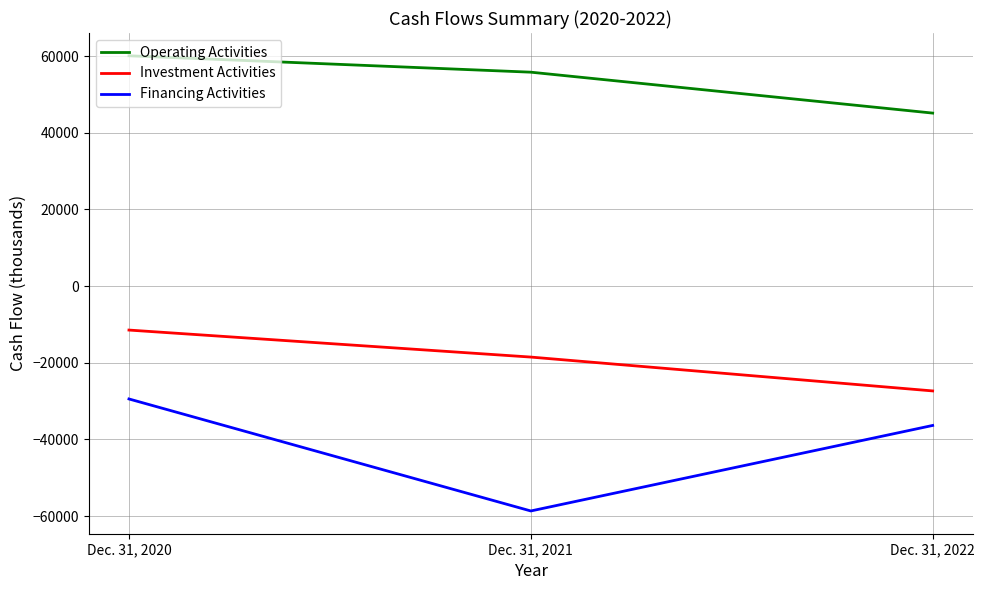

Rank the series by their maximum value, from lowest to highest.

Financing Activities, Investment Activities, Operating Activities